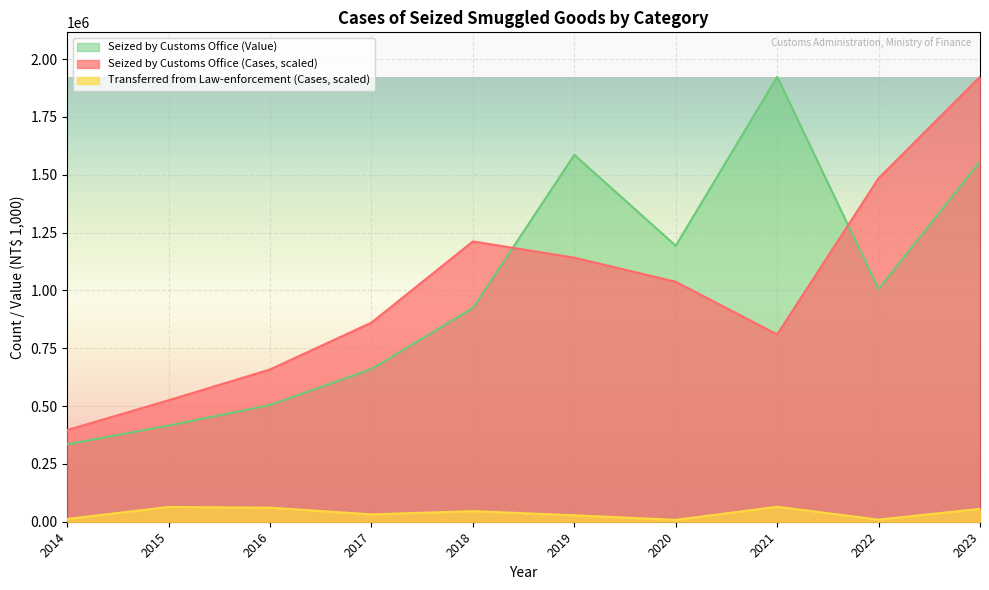

Does the chart display data point markers on the line(s)?

No